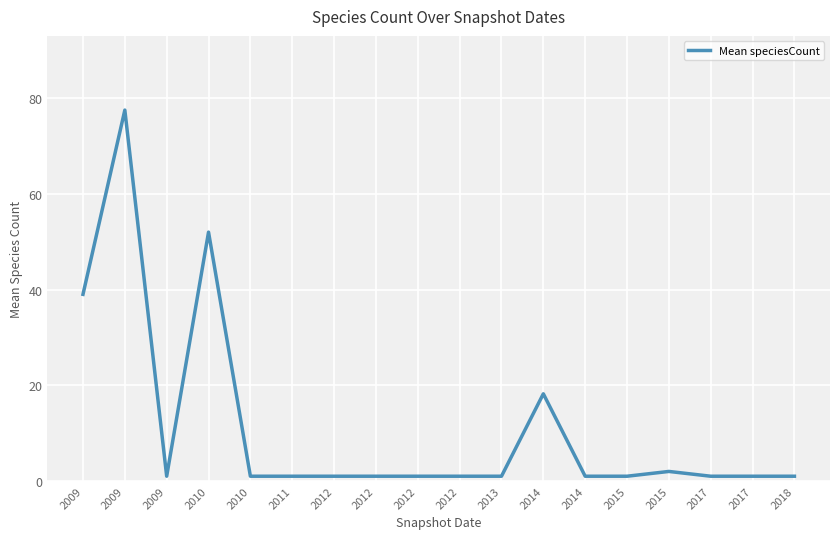

Is this an area chart (filled region under the line)?

No